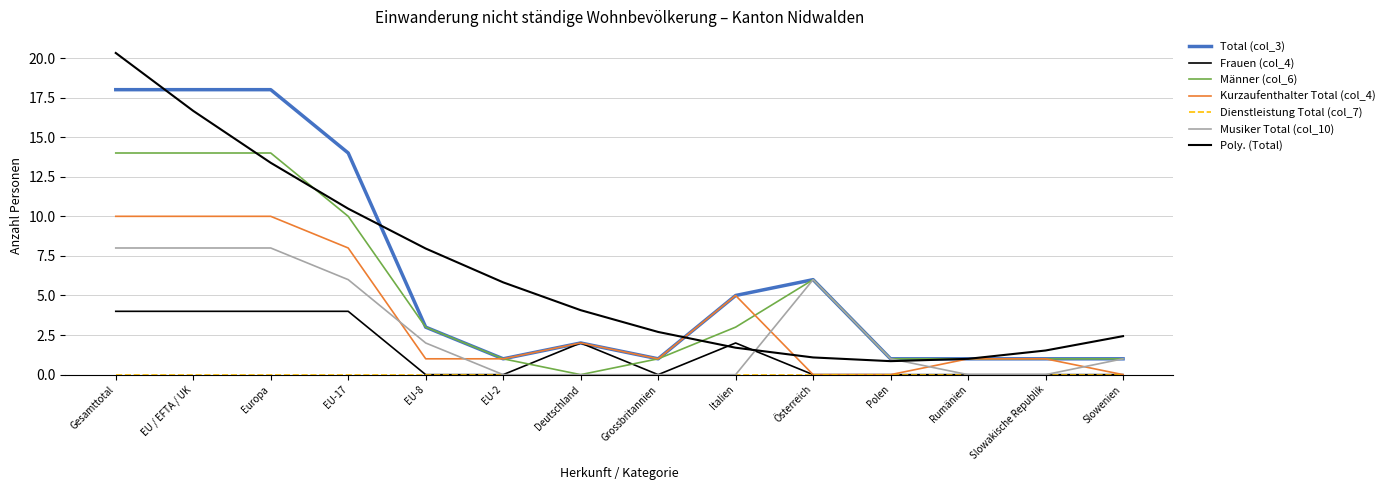

Between Deutschland and EU-17, which is larger?

EU-17